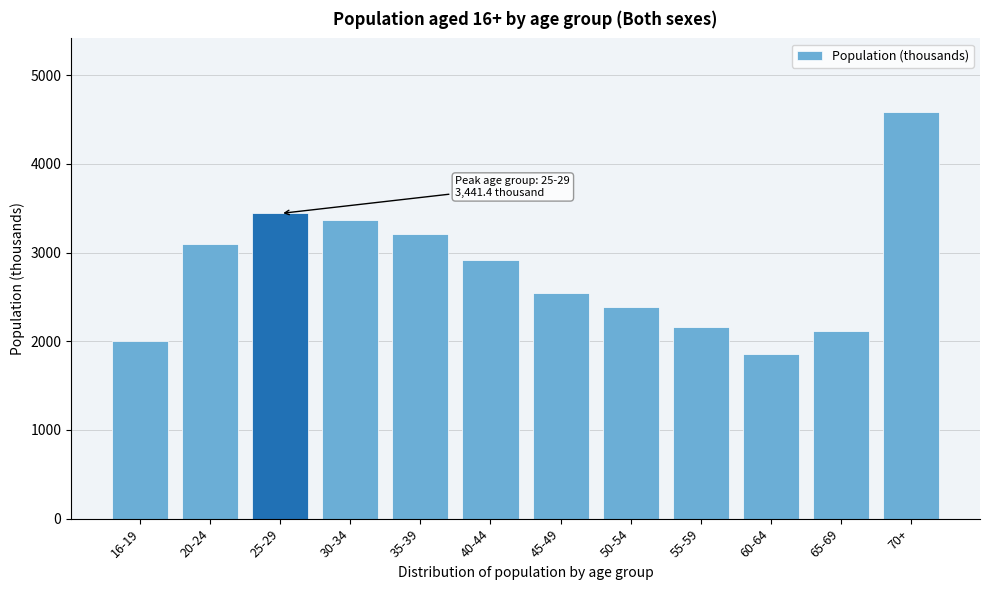

Reading left to right, list all the values displayed in this chart.

2002.7	3102.6	3441.4	3369.0	3210.9	2913.3	2542.0	2390.6	2156.0	1855.4	2115.2	4589.5